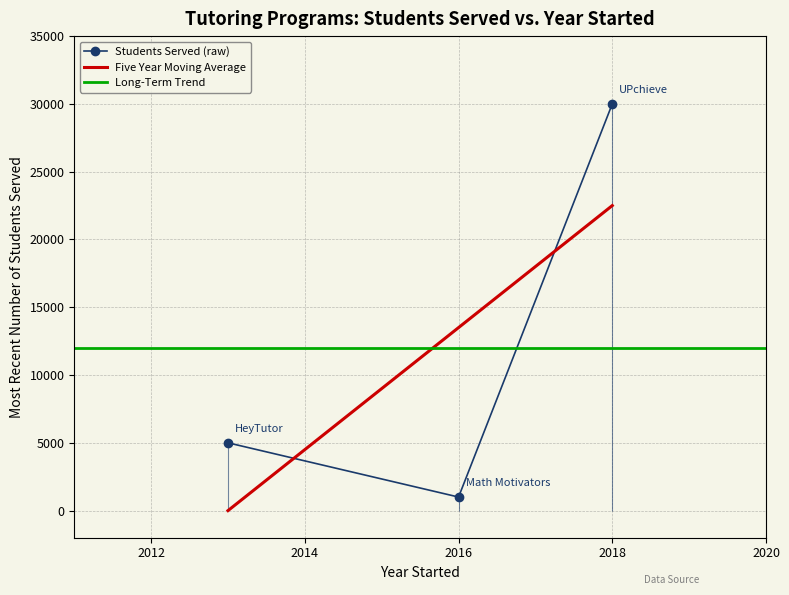

The Students Served (raw) series shows 1000 at 2016. True or false?

True